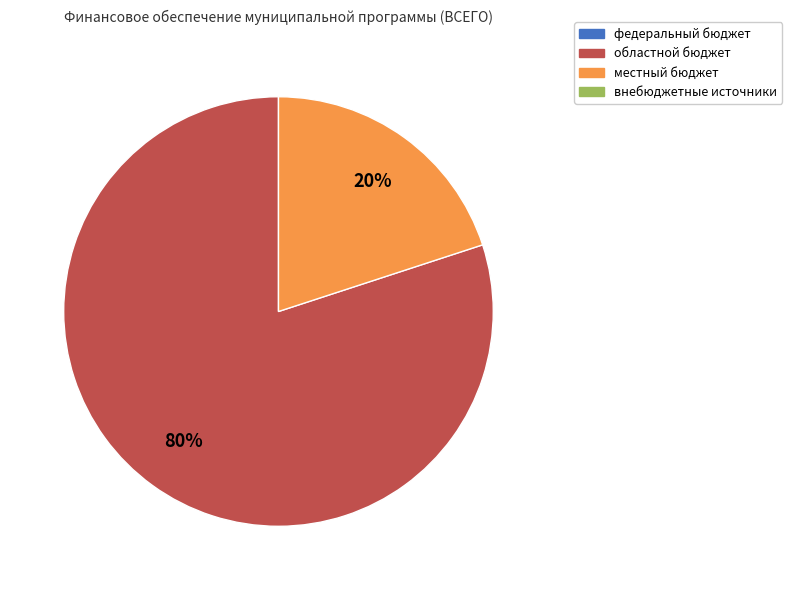

Is there a majority slice in this chart?

Yes